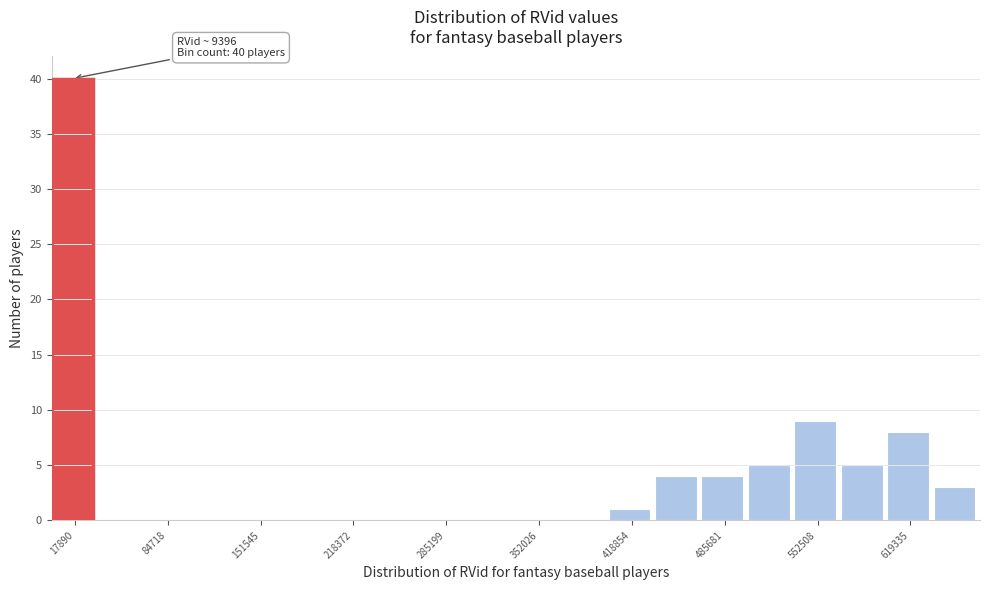

Around what value on the x-axis is the tallest bar? Give the approximate position of its centre, as read against the axis.

20000